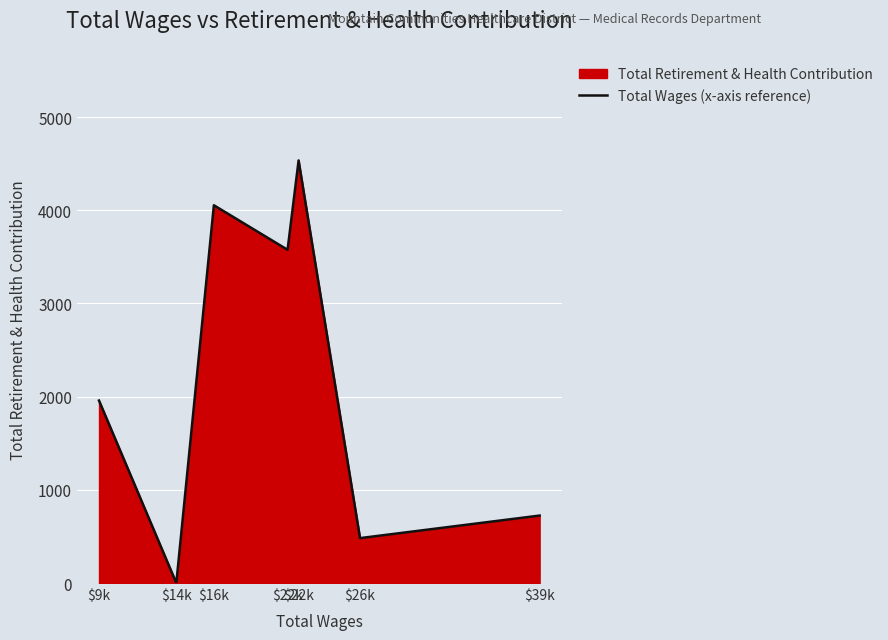

What is the difference between the maximum and minimum values?

4535